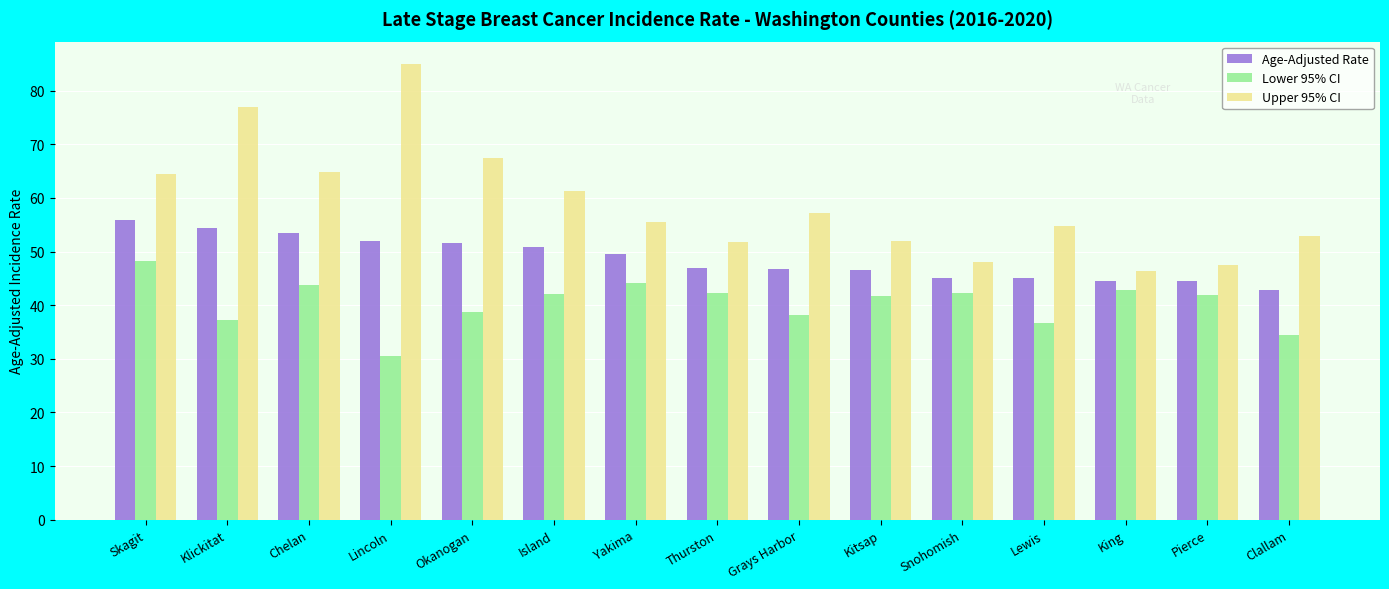

Is the value of Lower 95% CI at Kitsap greater than the value of Age-Adjusted Rate at Island?

No